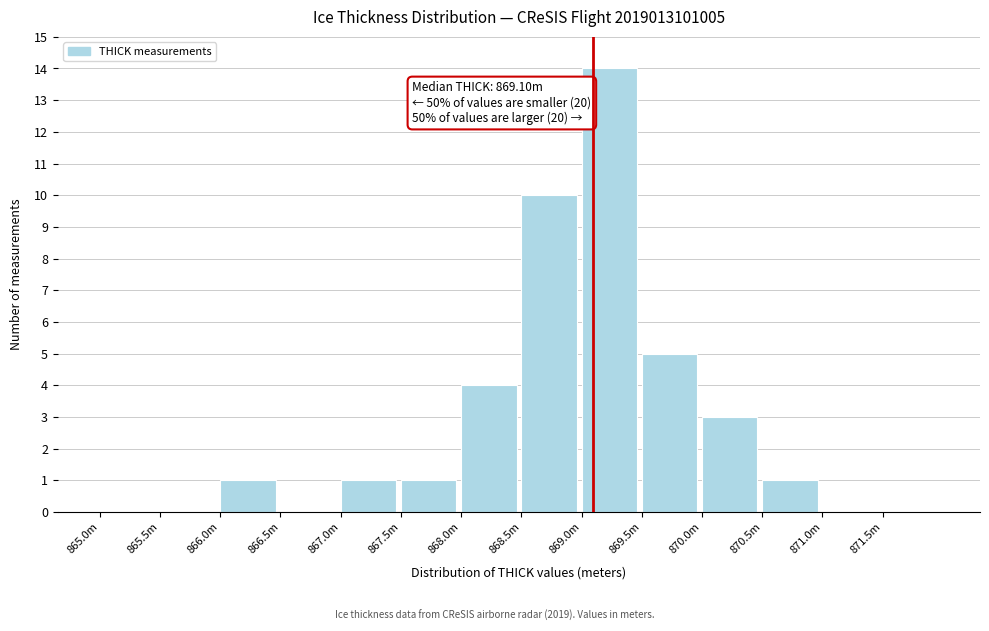

Reading left to right, what are all the values shown in this chart?

865.0m=0	865.5m=0	866.0m=1	866.5m=0	867.0m=1	867.5m=1	868.0m=4	868.5m=10	869.0m=14	869.5m=5	870.0m=3	870.5m=1	871.0m=0	871.5m=0